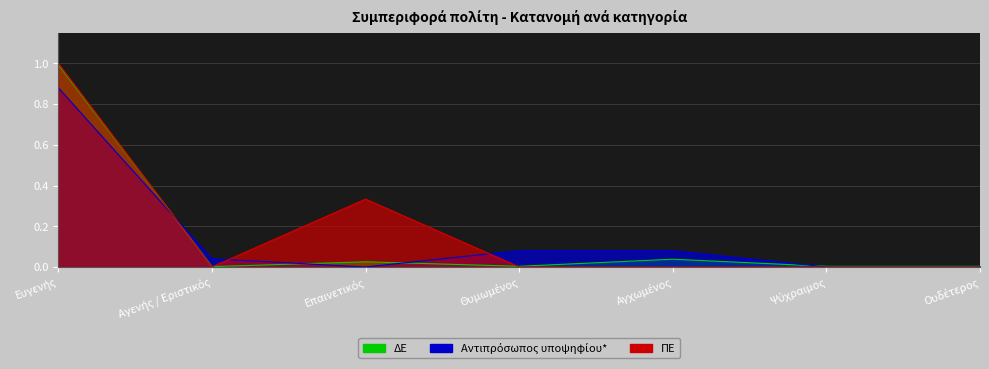

How many data points in ΠΕ are above 0?

2